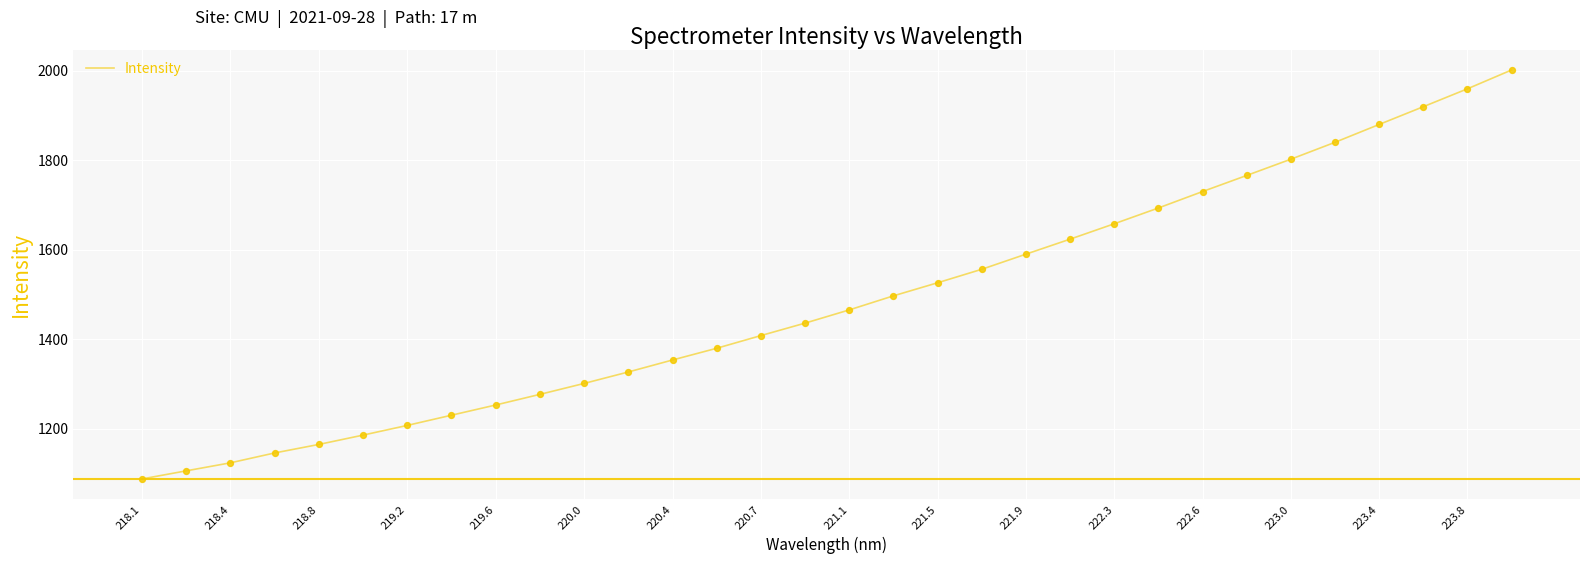

What is the maximum value shown in the chart?

2001.4